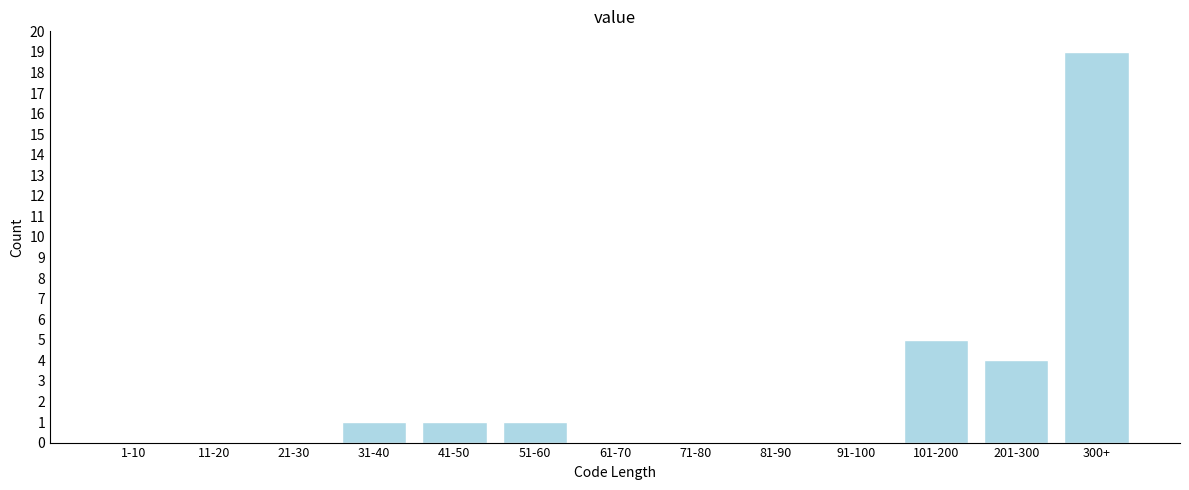

Reading left to right, list all the values displayed in this chart.

1-10=0	11-20=0	21-30=0	31-40=1	41-50=1	51-60=1	61-70=0	71-80=0	81-90=0	91-100=0	101-200=5	201-300=4	300+=19